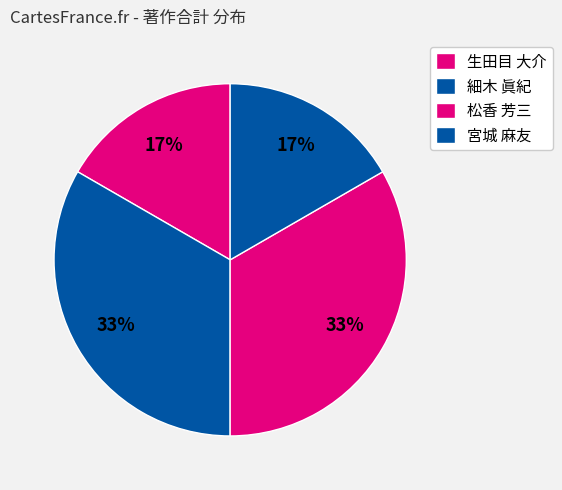

How many slices are in this pie chart?

4